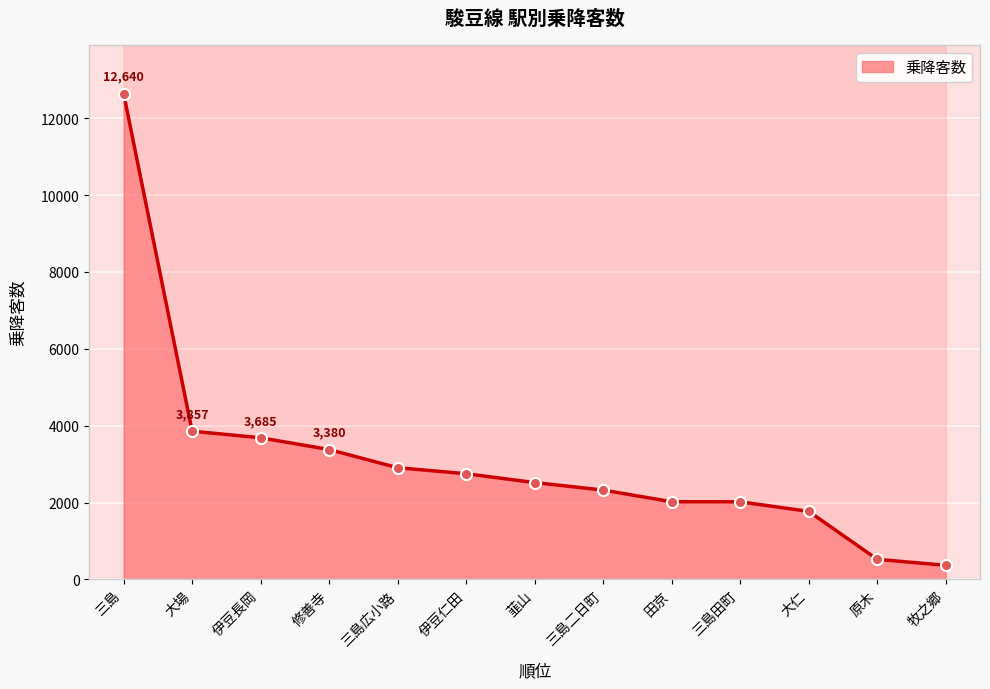

What is the value of the 5th point from the left?

2906